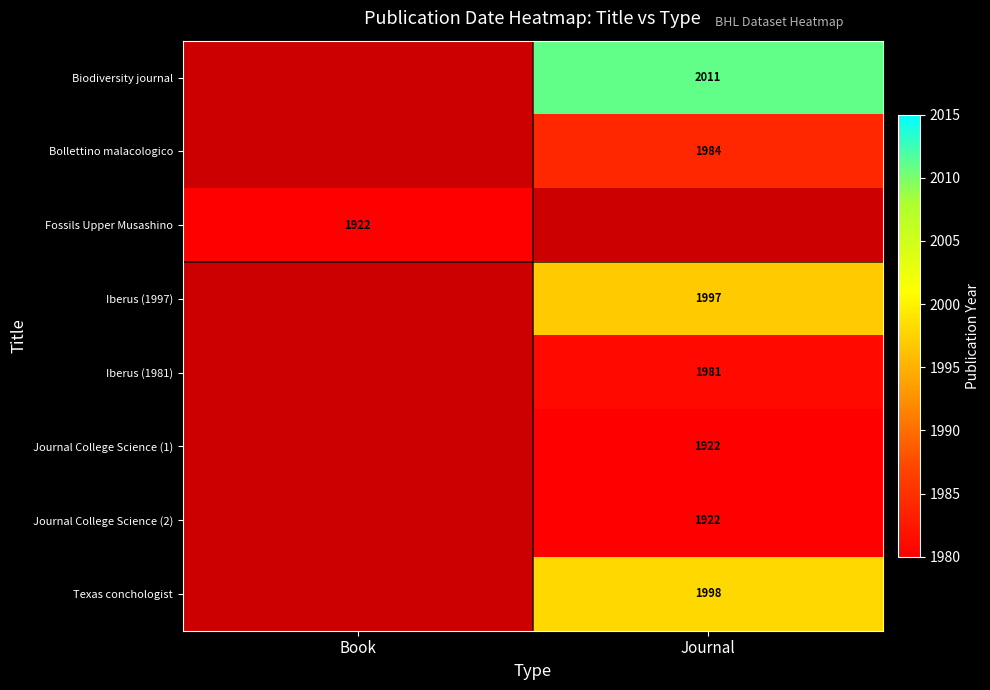

Which category has the lowest value across all series?

Book